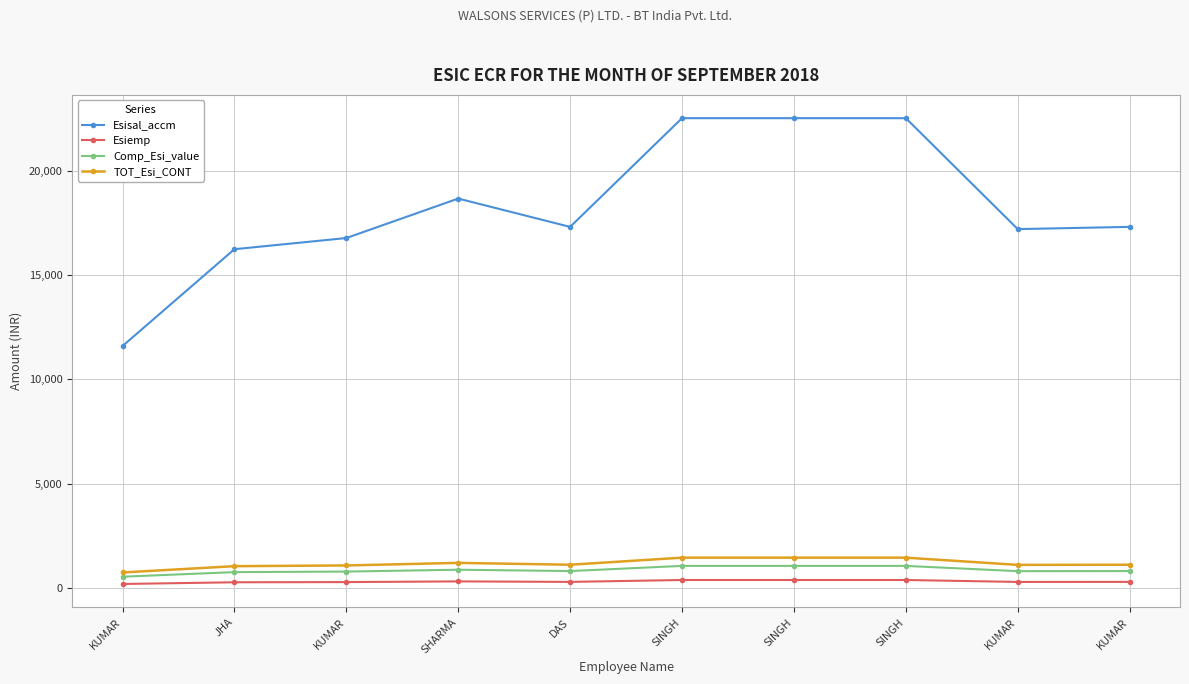

Rank the categories by Esisal_accm value from highest to lowest.

SINGH, SINGH, SINGH, SHARMA, DAS, KUMAR, KUMAR, KUMAR, JHA, KUMAR